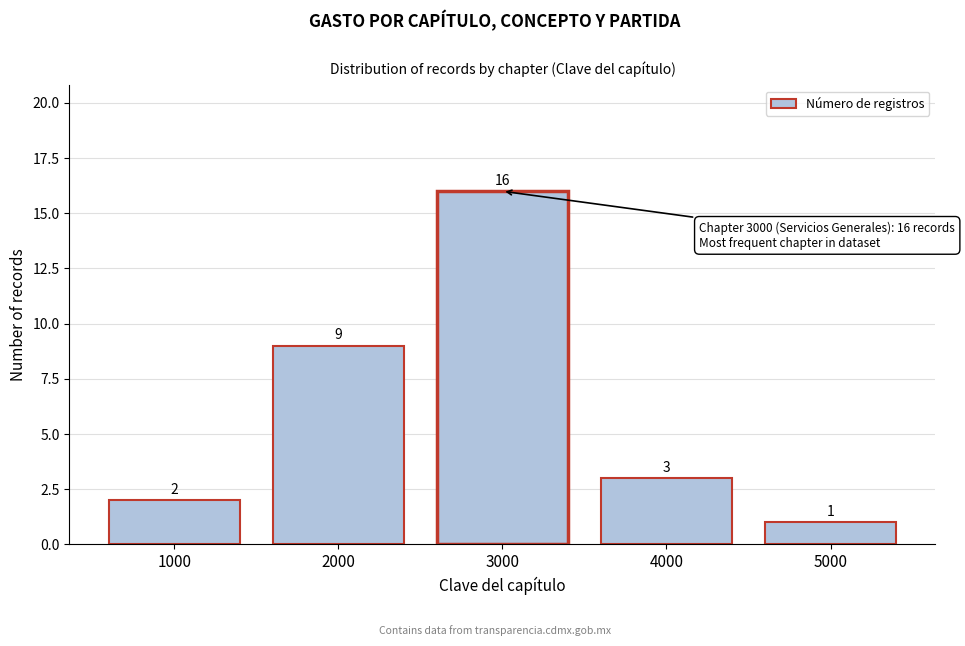

Reading left to right, transcribe all the data shown in this chart.

1000=2	2000=9	3000=16	4000=3	5000=1